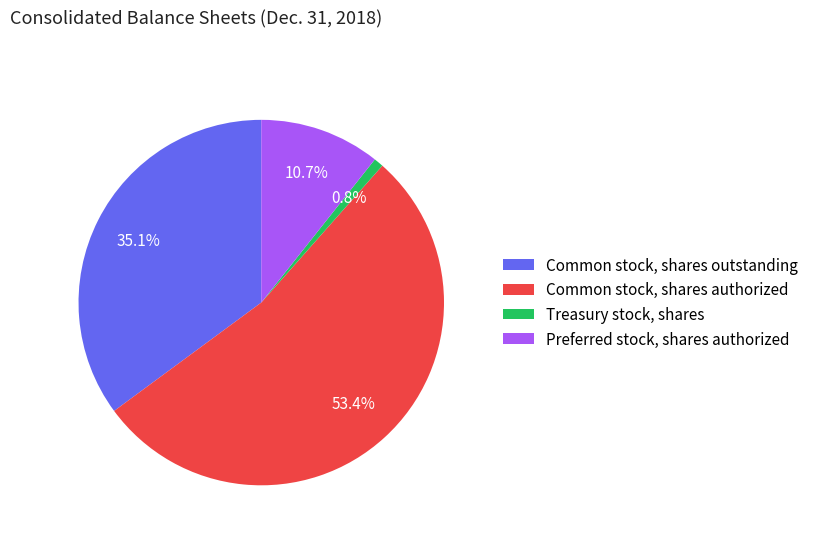

Between Common stock, shares authorized and Common stock, shares outstanding, which is larger?

Common stock, shares authorized